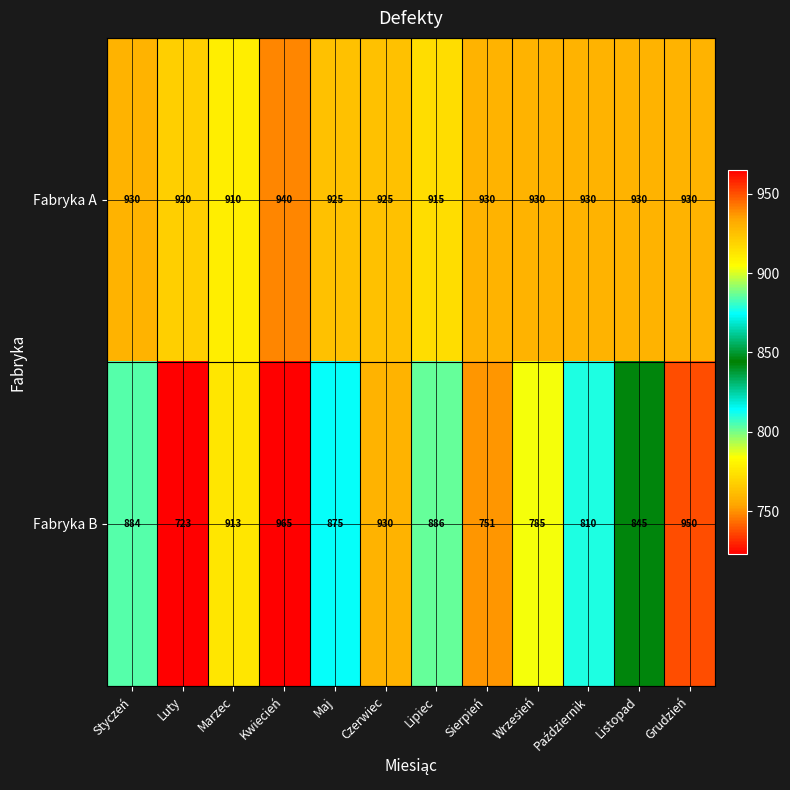

What is the smallest value displayed?

723